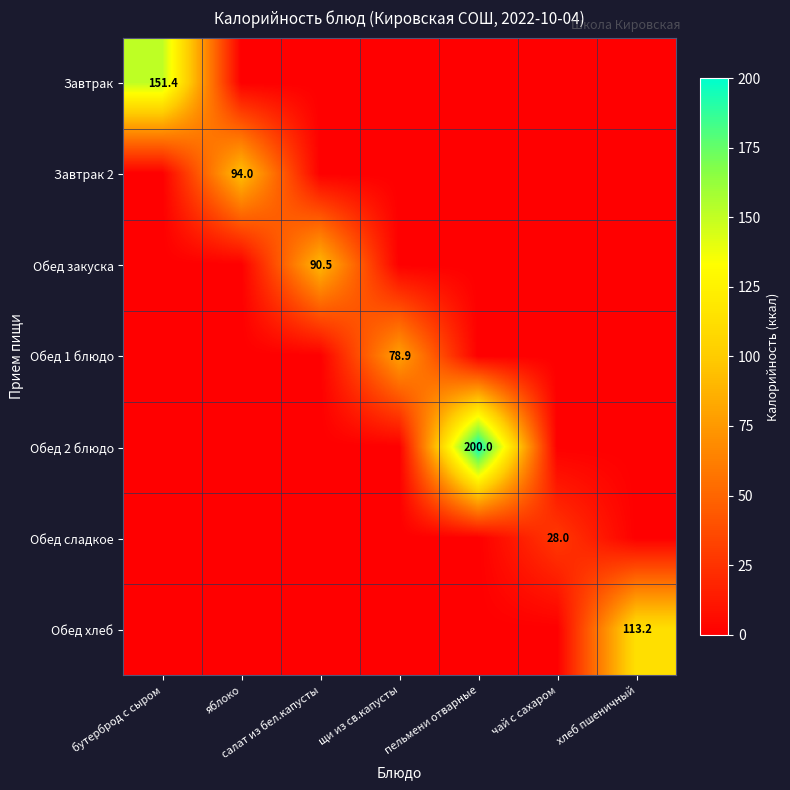

Between яблоко and чай с сахаром, which series saw the biggest shift?

Завтрак 2